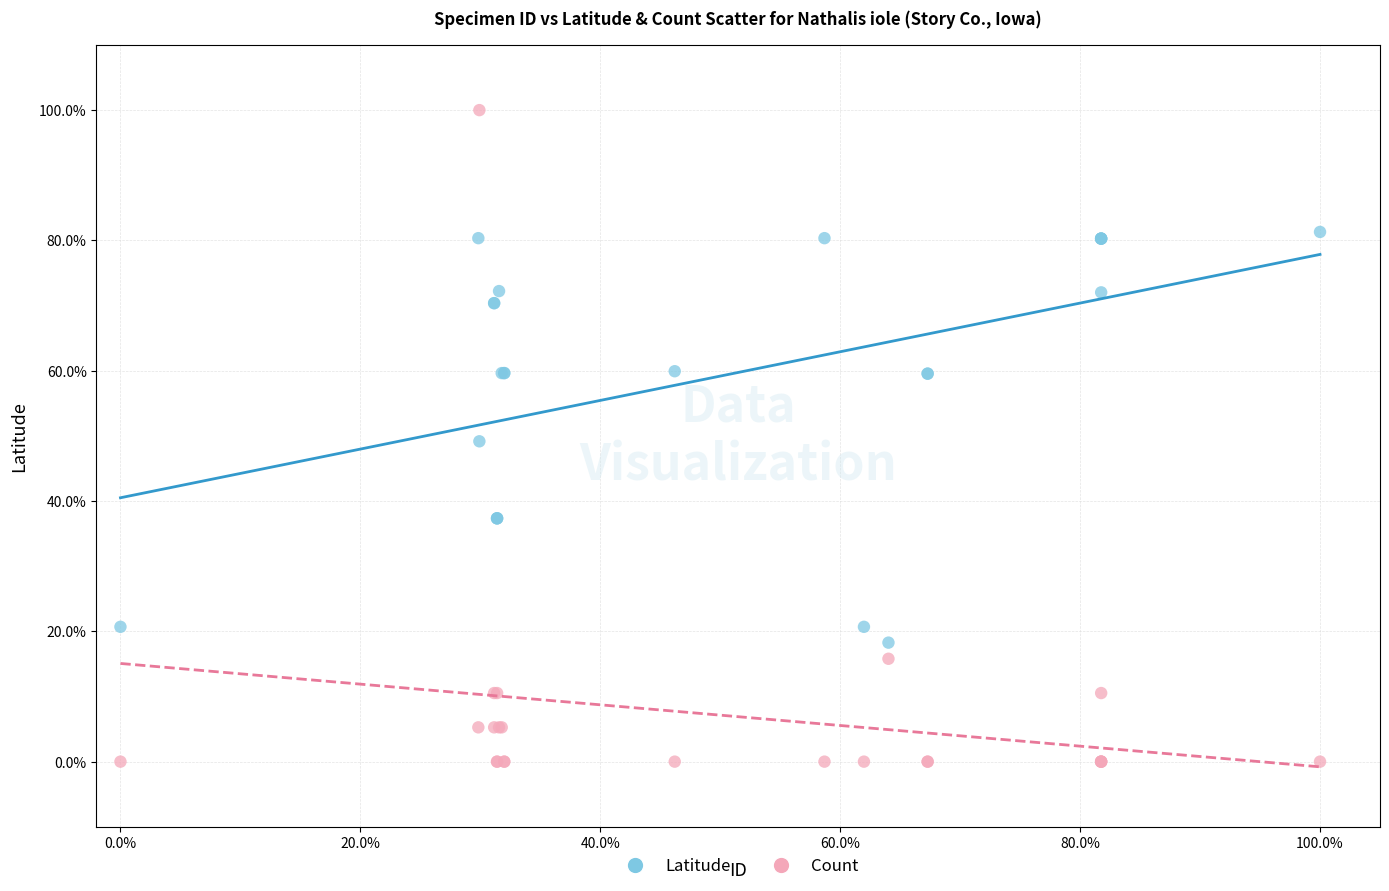

Which series reaches the maximum Y coordinate?

Count